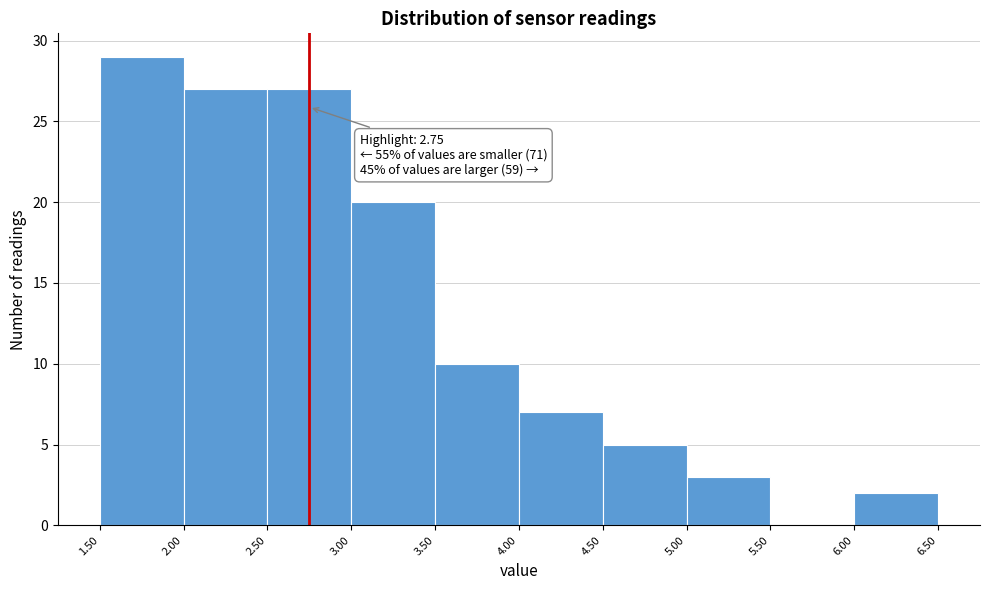

Over which range of the x-axis is the bar tallest?

1.50 to 2.00